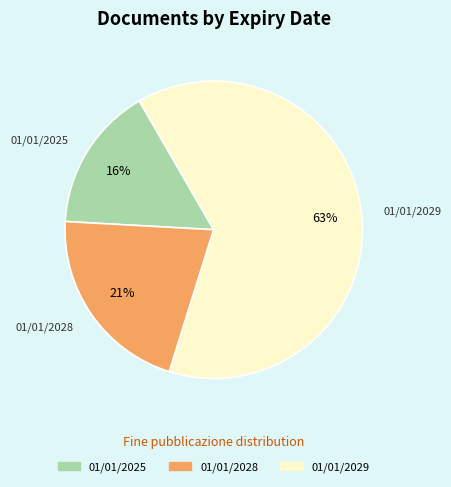

To the nearest percent, what is the difference between the 01/01/2025 and 01/01/2028 slice percentages?

5%